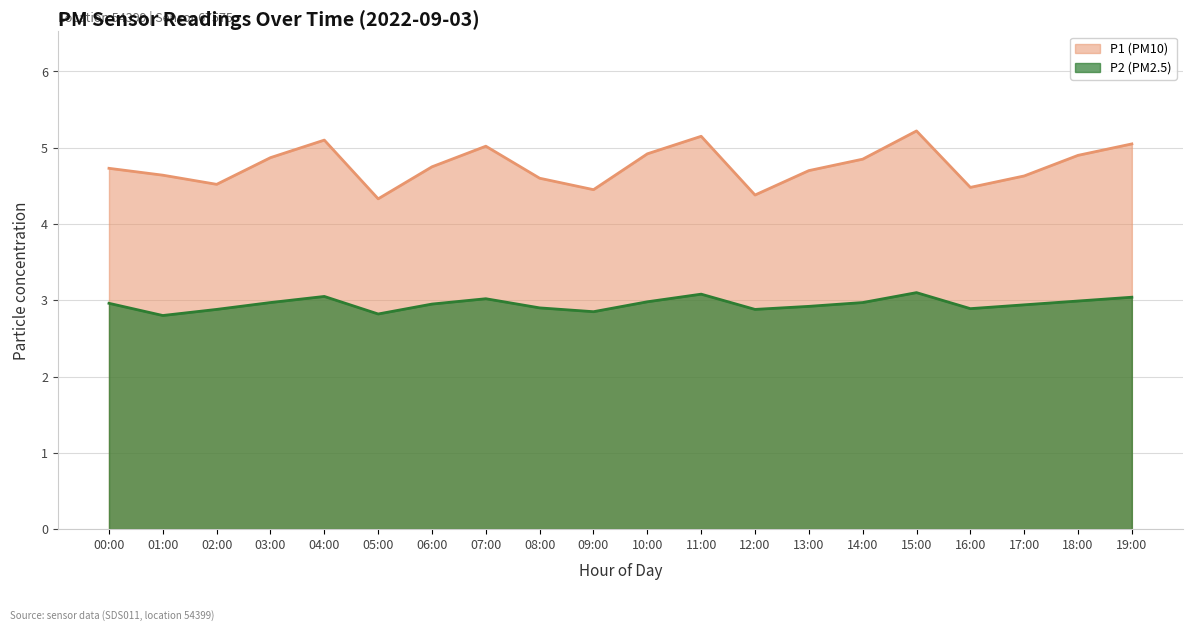

What is the difference between the P1 values at 17:00 and 16:00?

0.1